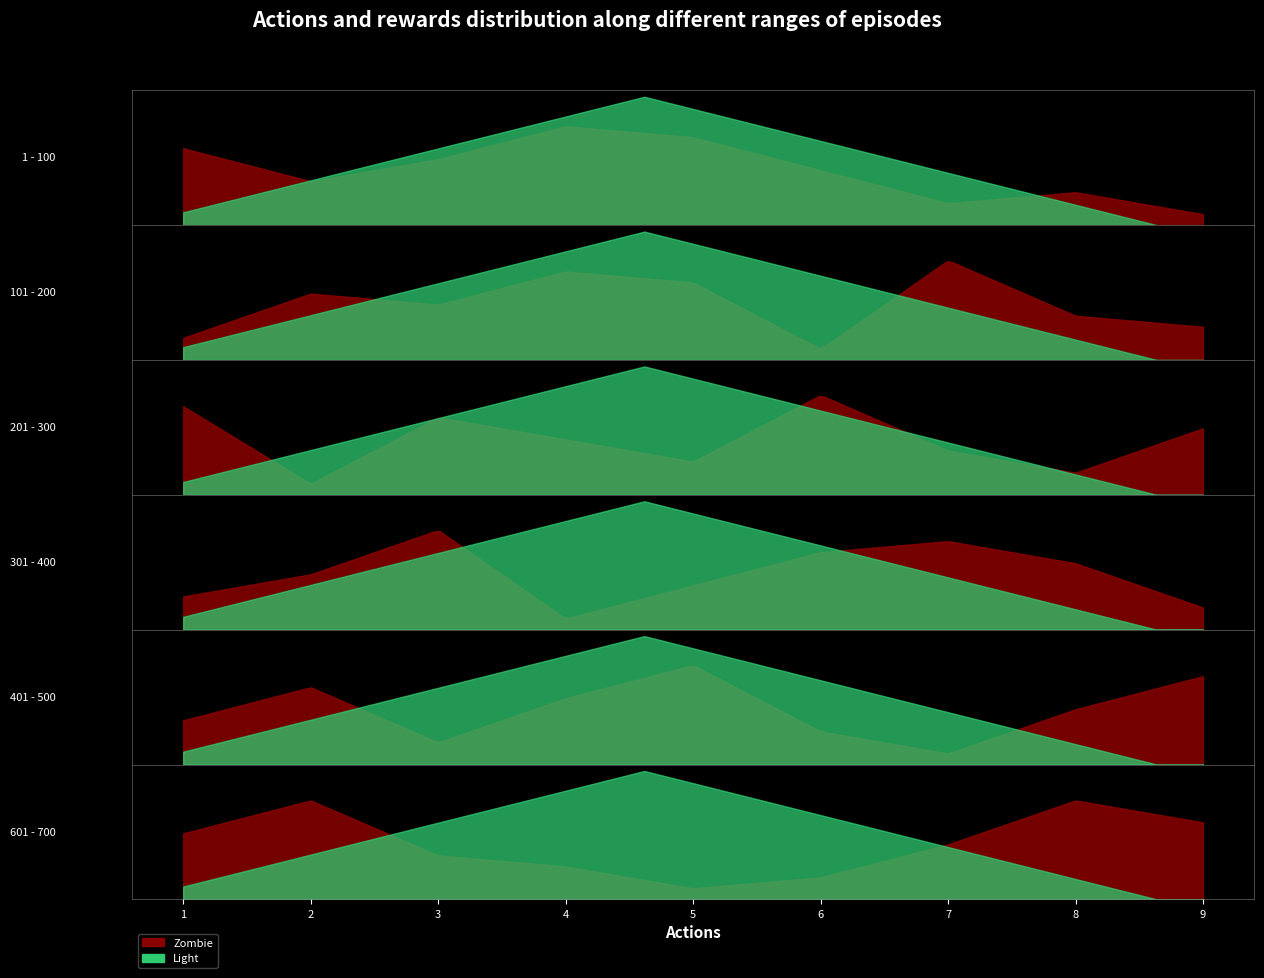

Which category has the lowest value across all series?

9